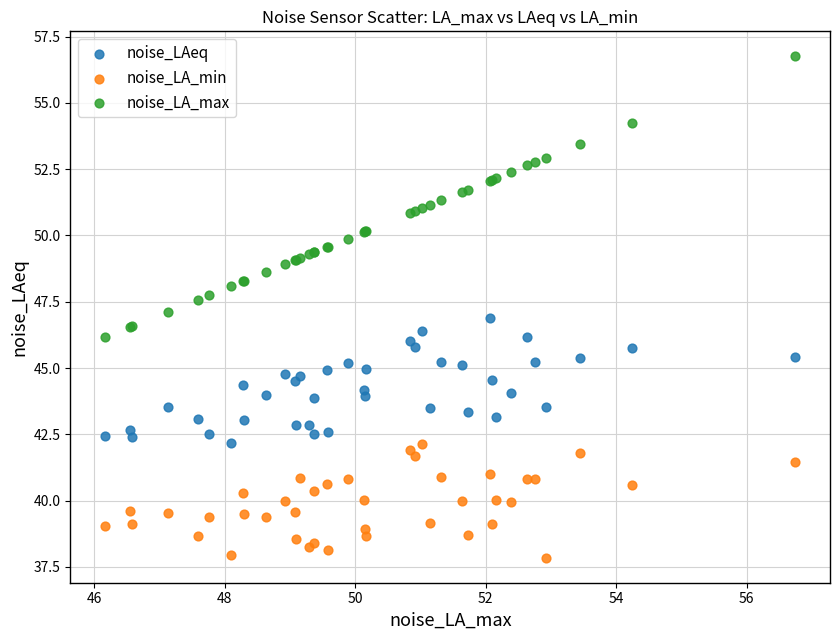

Which series has the widest spread of Y values?

noise_LA_max